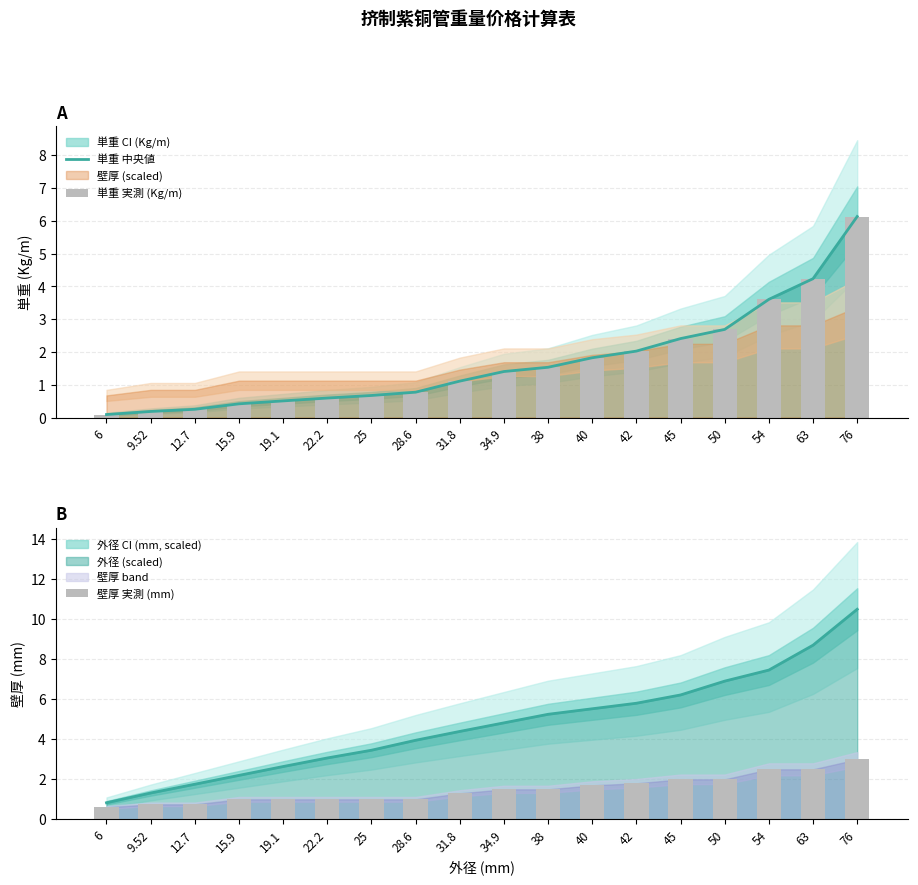

What is the difference between the maximum and minimum values in the 壁厚 実測 (mm) series?

2.4